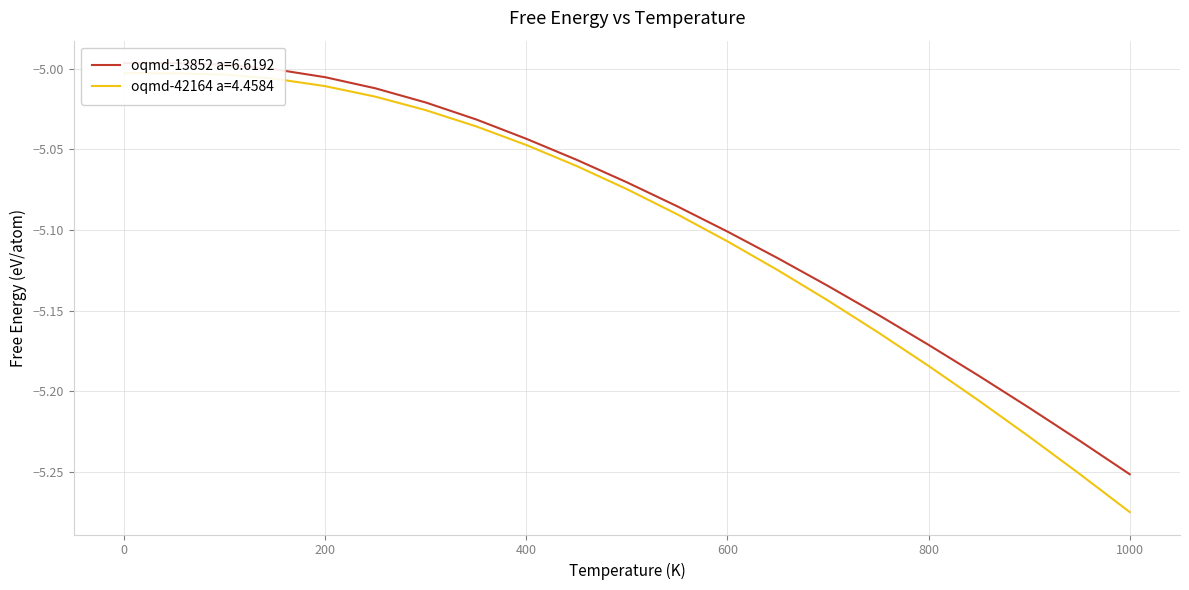

Reading right to left, list all the values displayed in this chart.

oqmd-13852 a=6.6192: 1000.0=-5.3	950.0=-5.2	900.0=-5.2	850.0=-5.2	800.0=-5.2	750.0=-5.2	700.0=-5.1	650.0=-5.1	600.0=-5.1	550.0=-5.1	500.0=-5.1	450.0=-5.1	400.0=-5.0	350.0=-5.0	300.0=-5.0	250.0=-5.0	200.0=-5.0	150.0=-5.0	100.0=-5.0	50.0=-5.0	0.0=-5.0
oqmd-42164 a=4.4584: 1000.0=-5.3	950.0=-5.3	900.0=-5.2	850.0=-5.2	800.0=-5.2	750.0=-5.2	700.0=-5.1	650.0=-5.1	600.0=-5.1	550.0=-5.1	500.0=-5.1	450.0=-5.1	400.0=-5.0	350.0=-5.0	300.0=-5.0	250.0=-5.0	200.0=-5.0	150.0=-5.0	100.0=-5.0	50.0=-5.0	0.0=-5.0